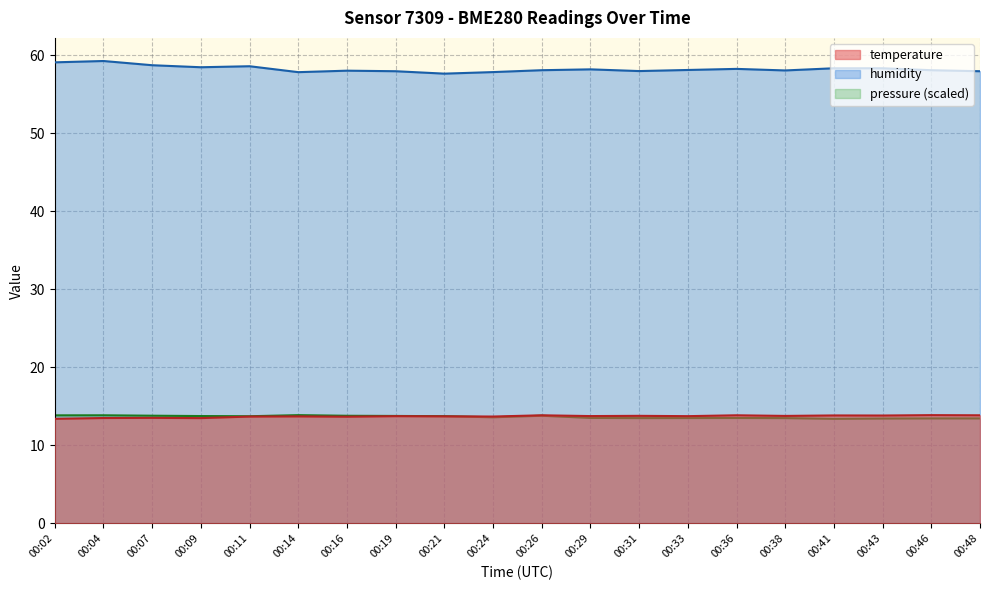

True or false: humidity and temperature intersect in this chart.

False